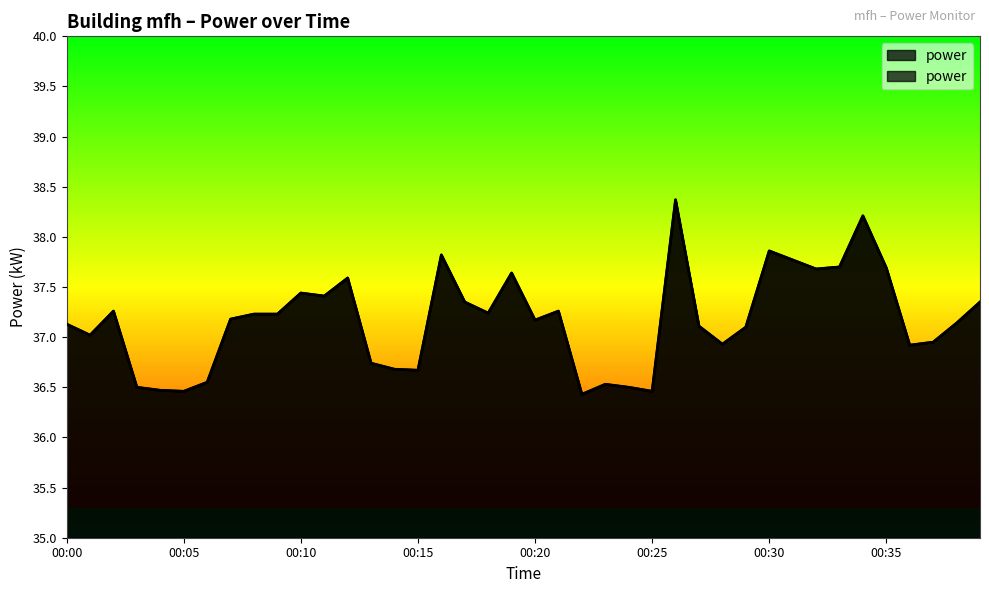

How many points are lower than both their immediate neighbors (excluding endpoints)?

11